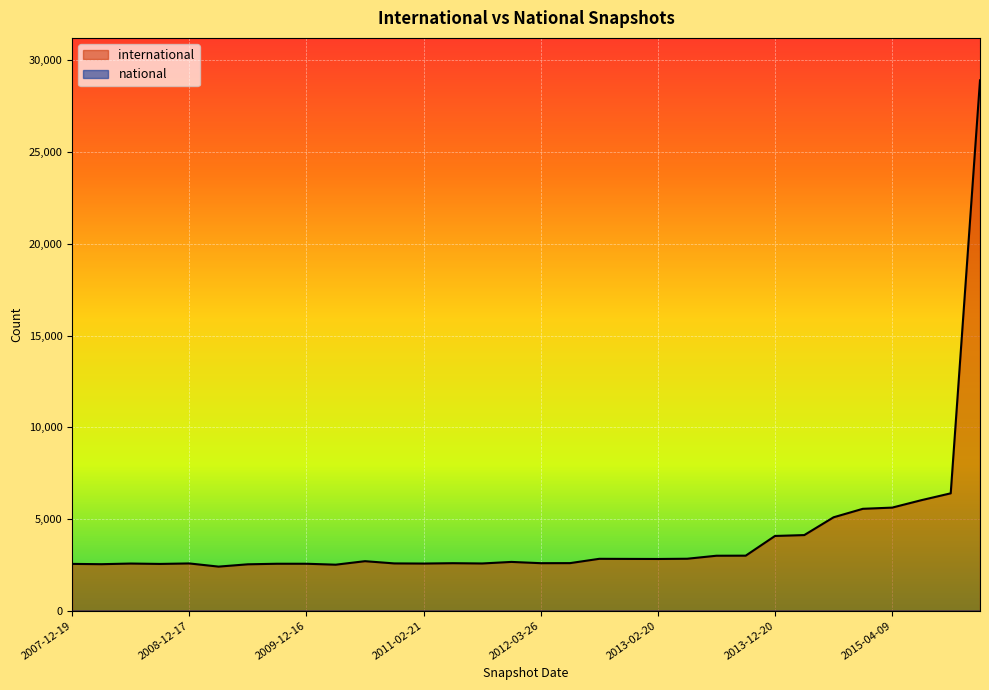

What is the greatest value displayed?

28911